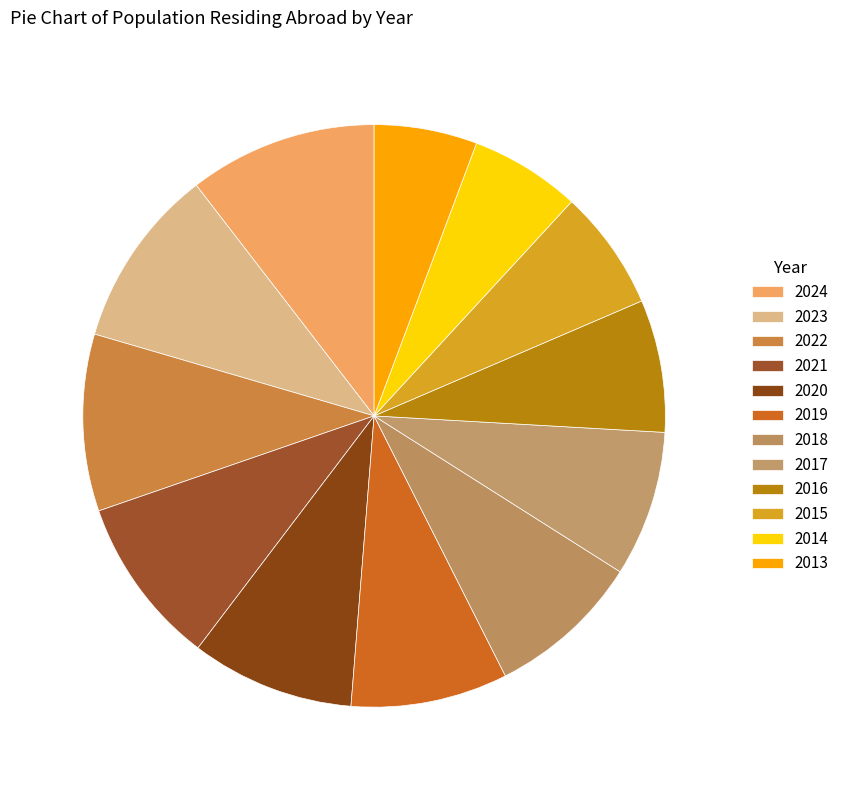

Is it true that 2022 is 10% of the pie?

True